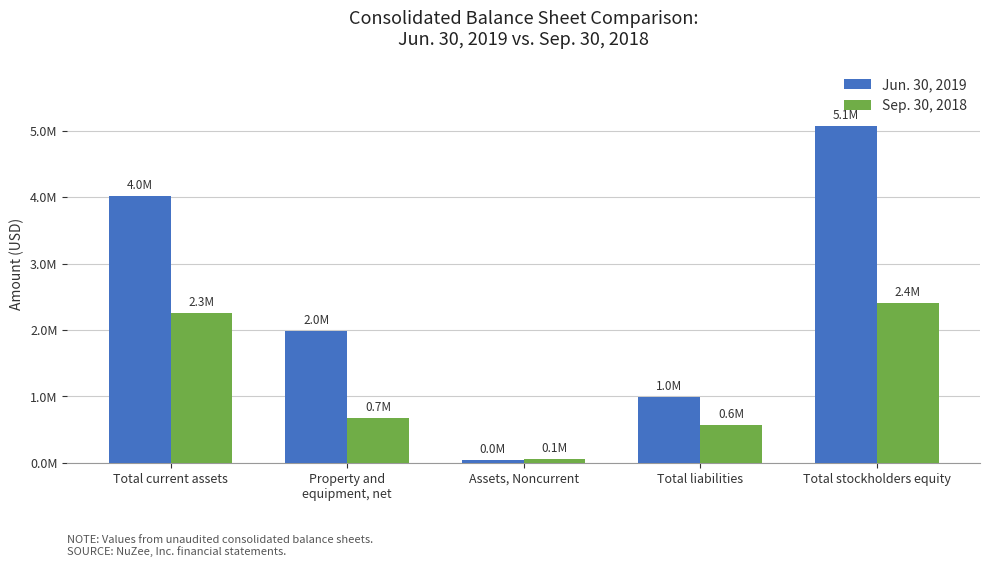

Which category has the highest value in the Jun. 30, 2019 series?

Total stockholders equity